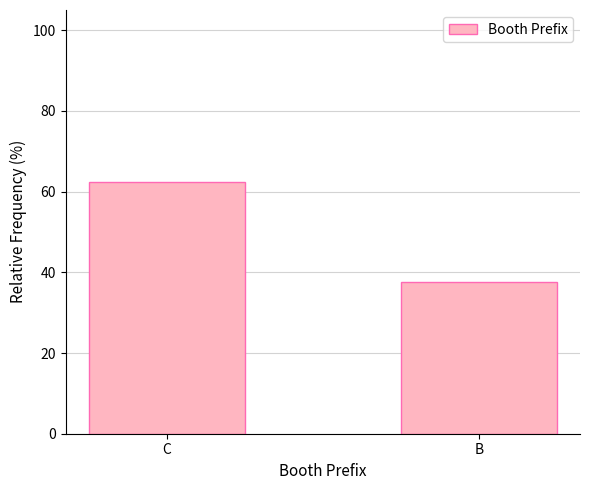

What is the difference between the maximum and minimum values?

25.0